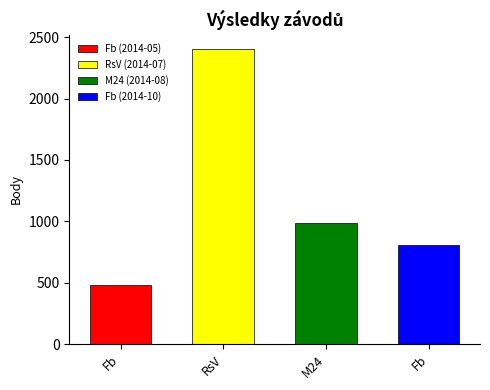

Approximately how many times larger is the value at RsV (2014-07) compared to Fb (2014-05)?

5.0